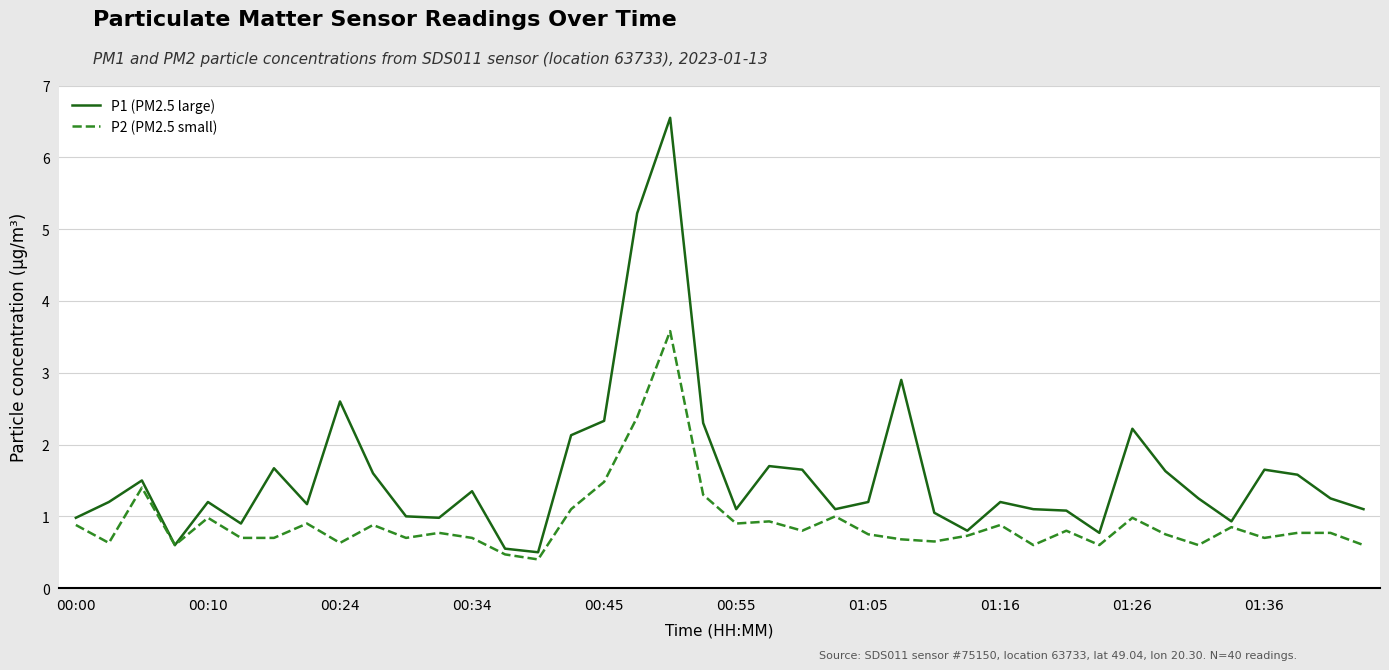

List the series in order of their overall mean, highest first.

P1 (PM2.5 large), P2 (PM2.5 small)